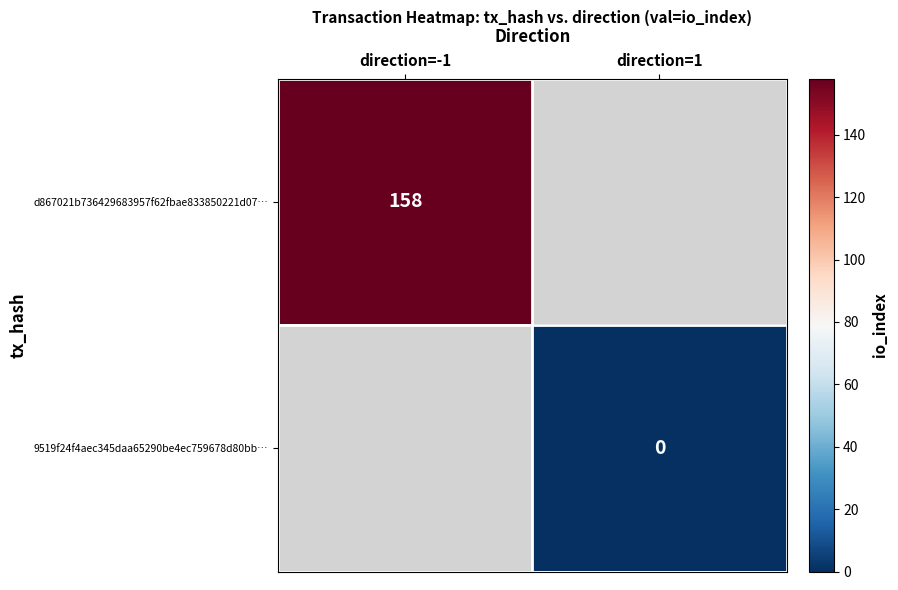

True or false: d867021b736429683957f62fbae833850221d07… has a value of 41 at direction=-1.

False